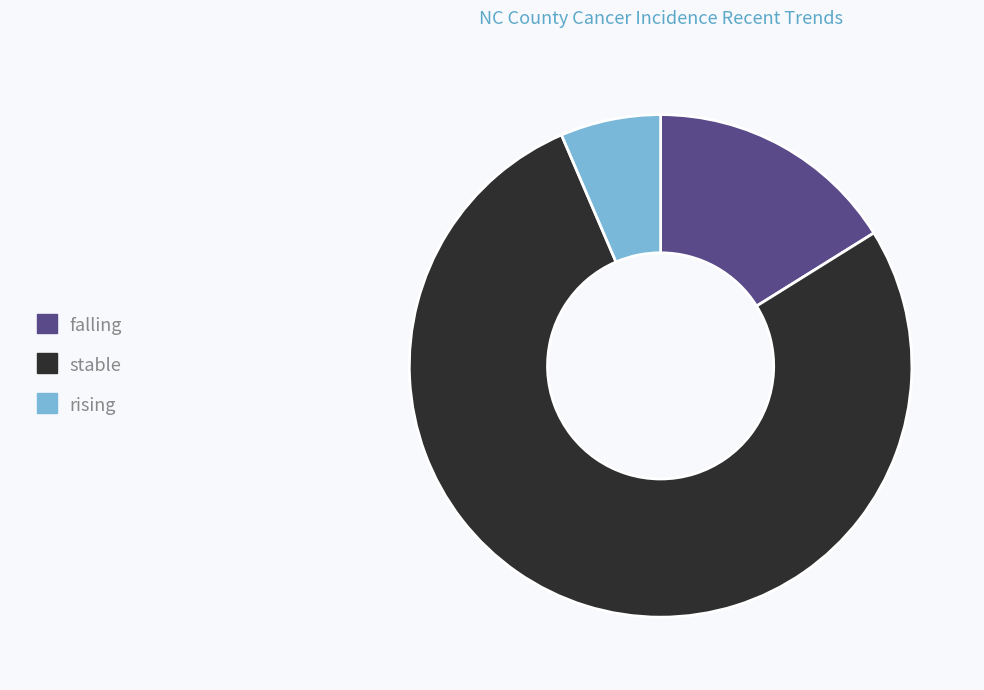

Rank the categories by value from lowest to highest.

rising, falling, stable